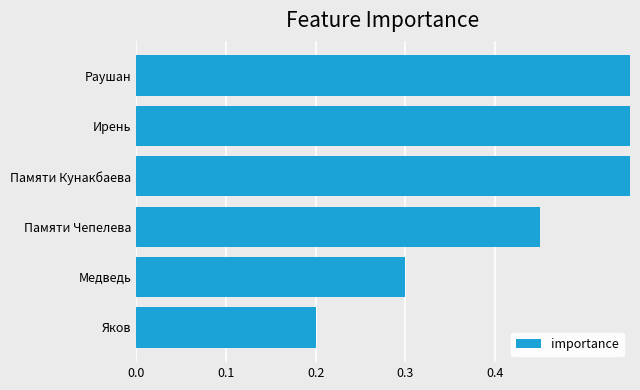

How many values are between 0 and 1?

6